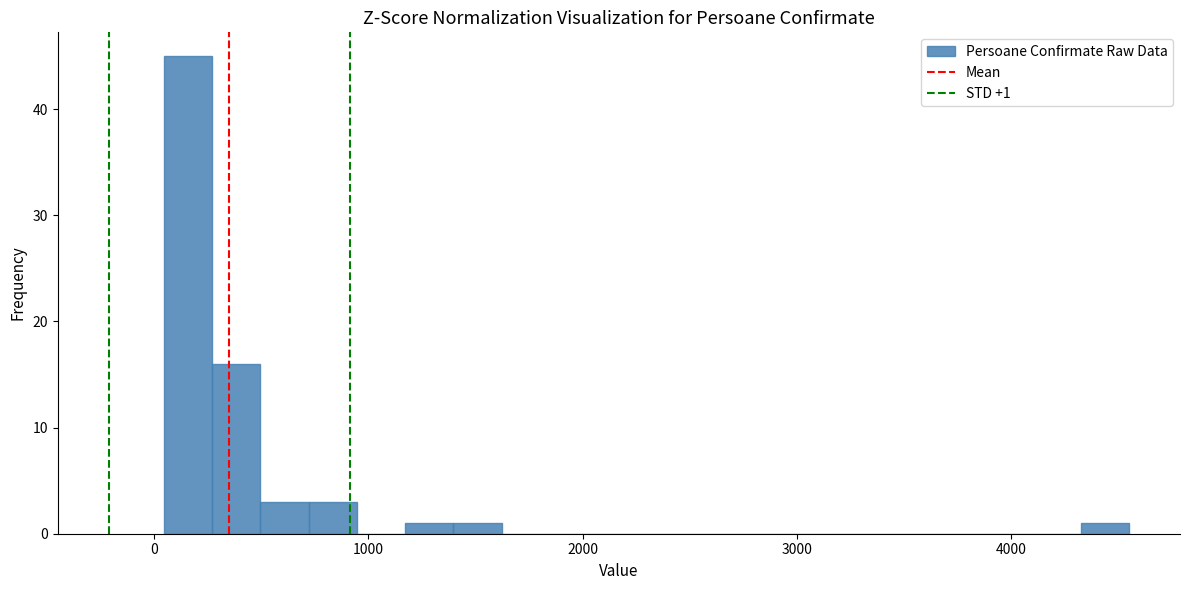

Around what value on the x-axis is the tallest bar? Give the approximate position of its centre, as read against the axis.

200